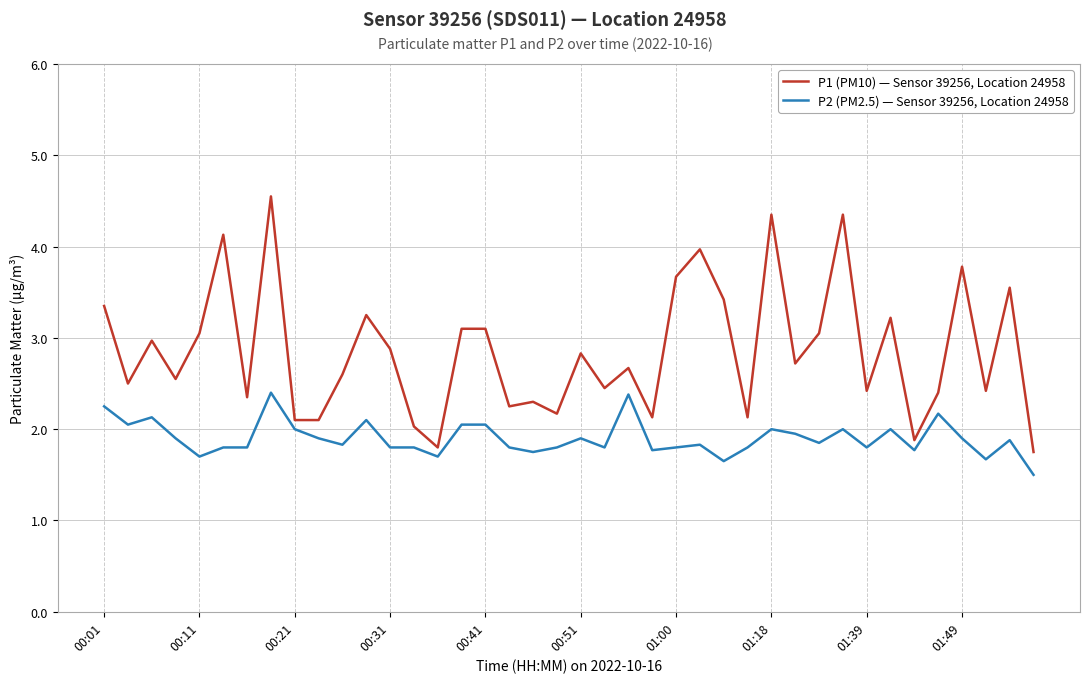

What is the difference between the maximum and minimum values in the P1 (PM10) — Sensor 39256, Location 24958 series?

2.8